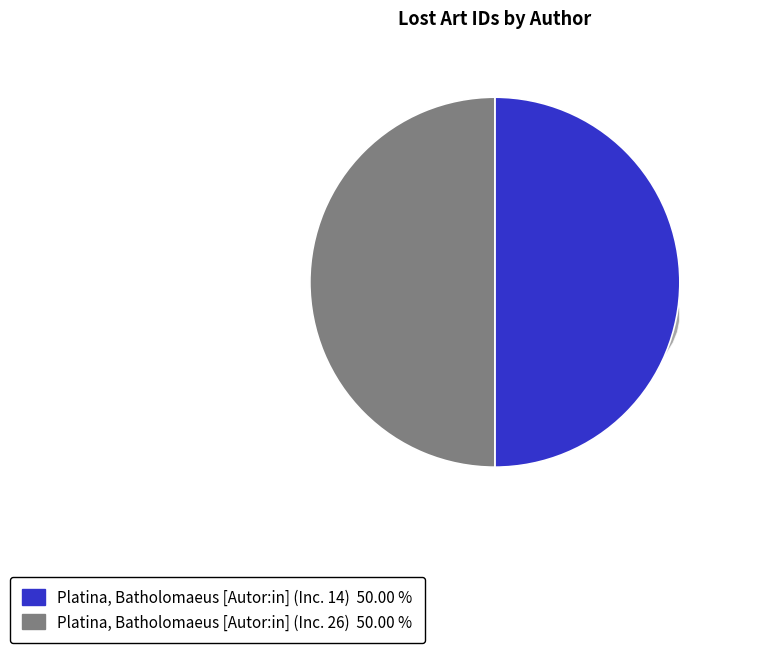

True or false: Platina, Batholomaeus [Autor:in] (Inc. 14) accounts for 50% of the total.

True